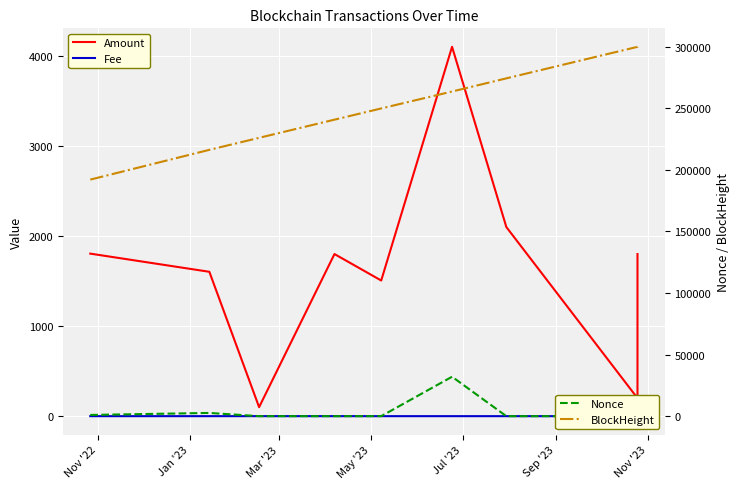

How many data points in BlockHeight are less than 249750?

4